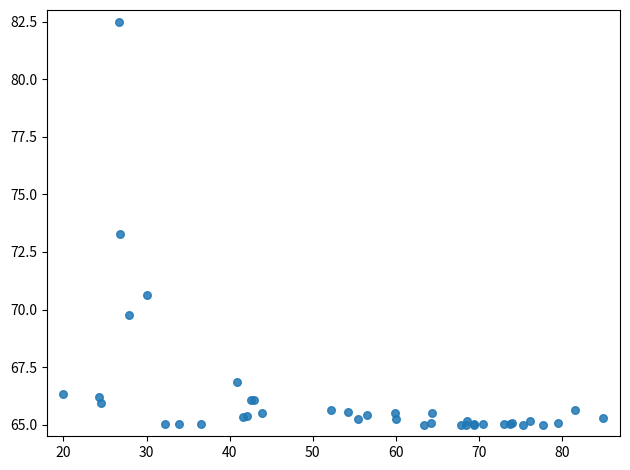

What Y value in the scatter plot is closest to 73?

73.3